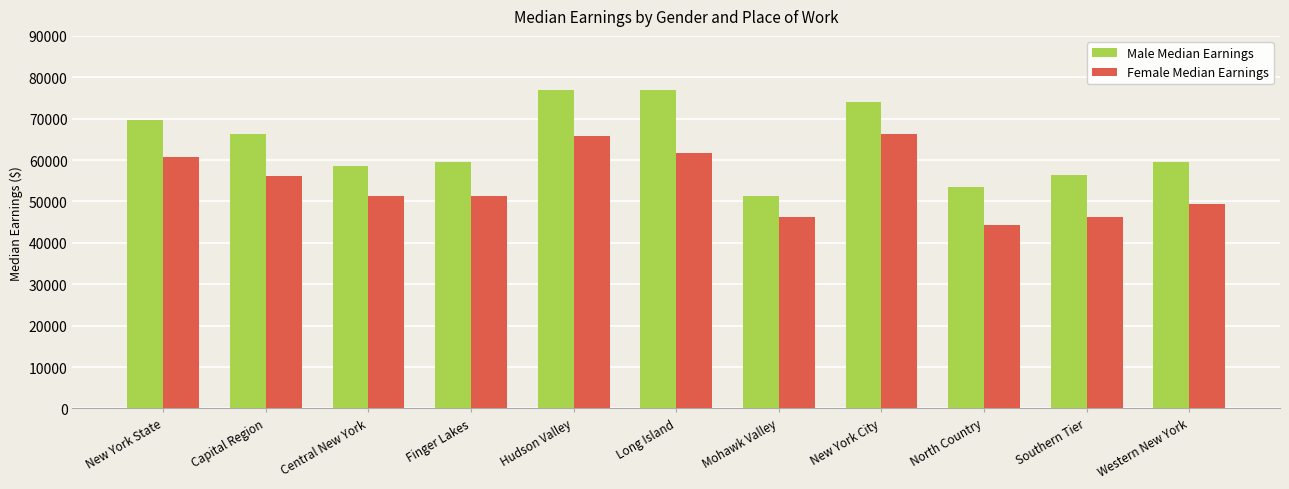

What is the approximate value of Male Median Earnings at Central New York?

58665.6